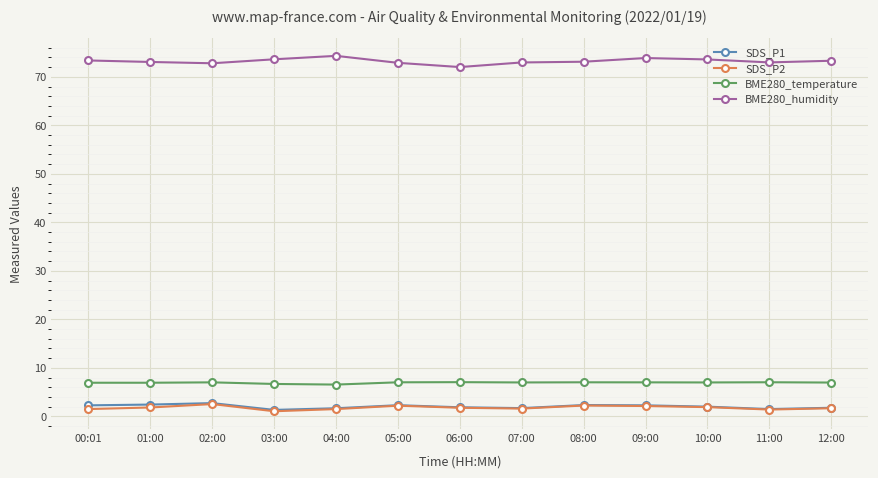

True or false: BME280_temperature has a value of 2.3 at 06:00.

False